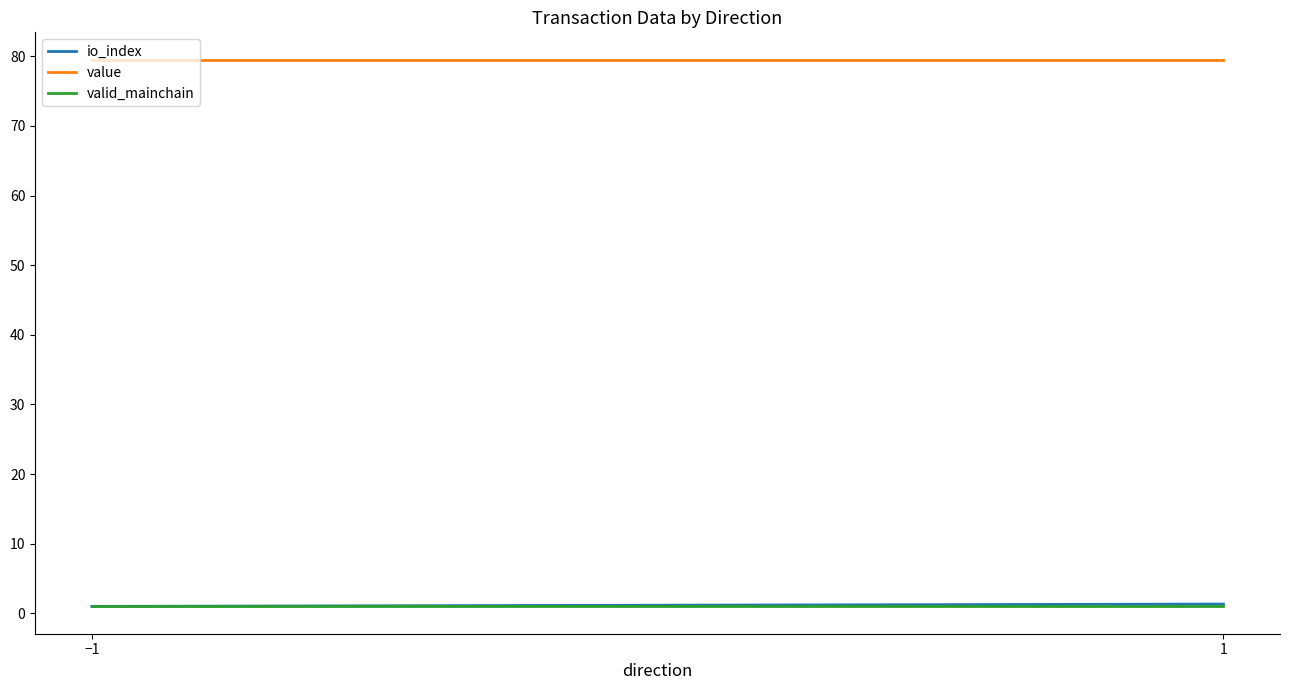

At which label is value closest to 79?

−1